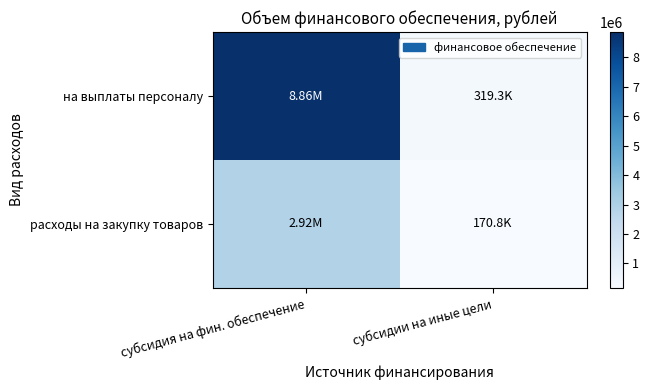

Count the number of categories in the chart.

2